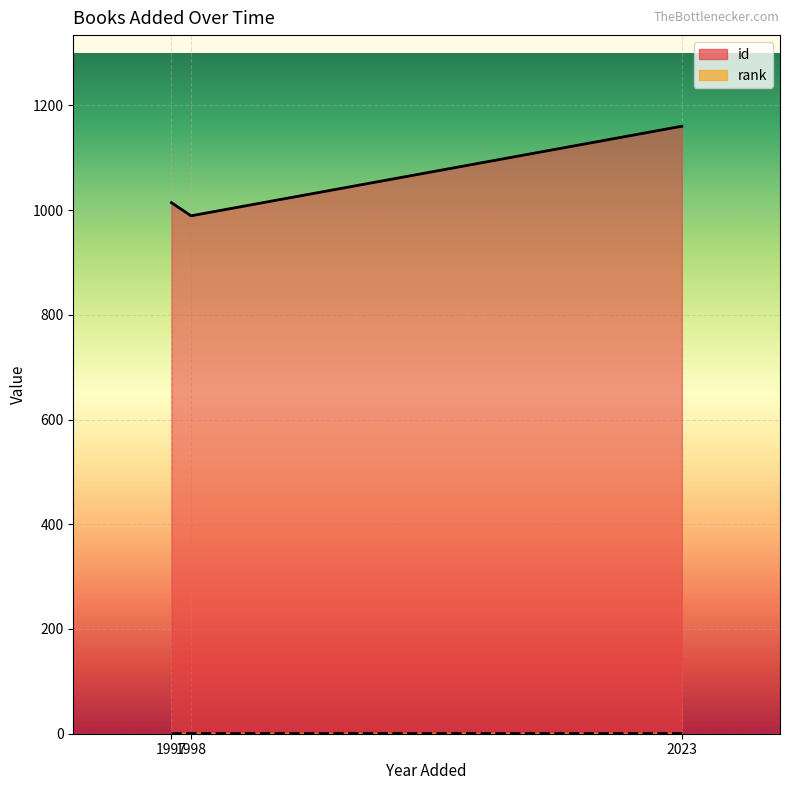

True or false: rank has a value of 2 at Juillet 1998.

False